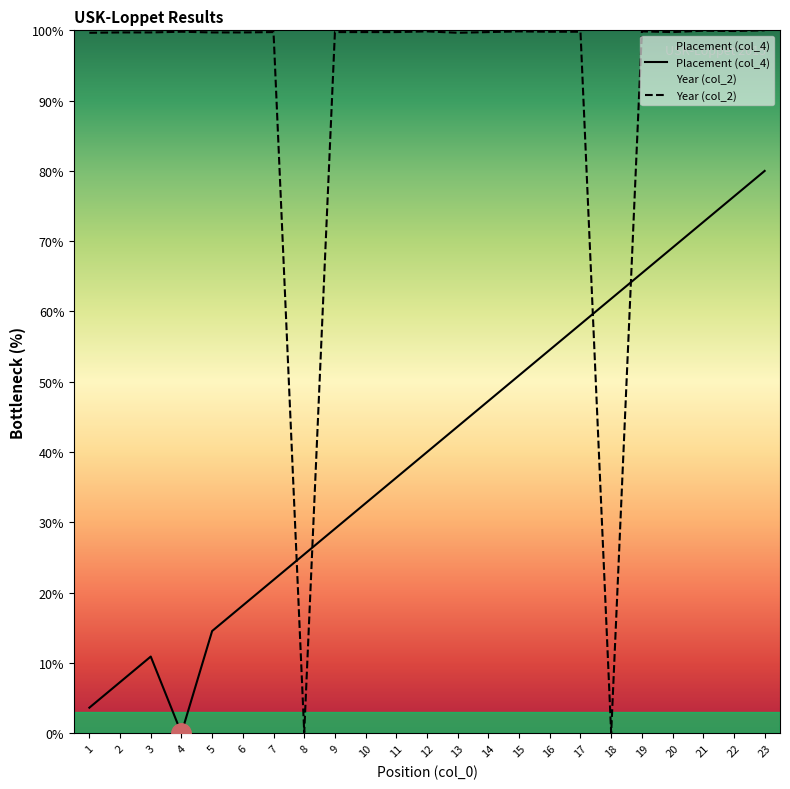

At which category does Year (col_2) reach its first local valley?

8